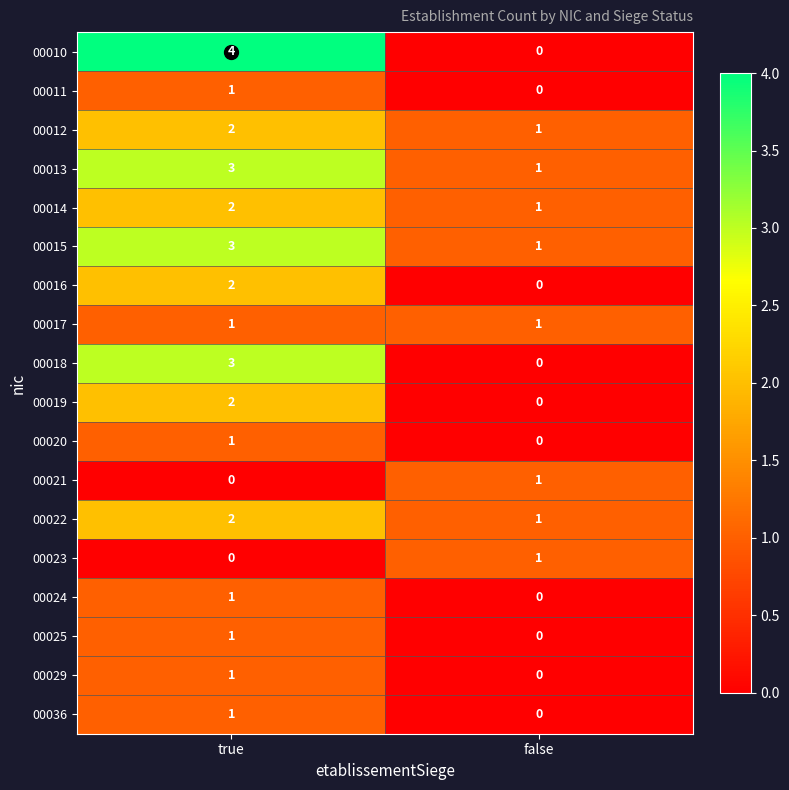

What is the total value across all series at false?

8